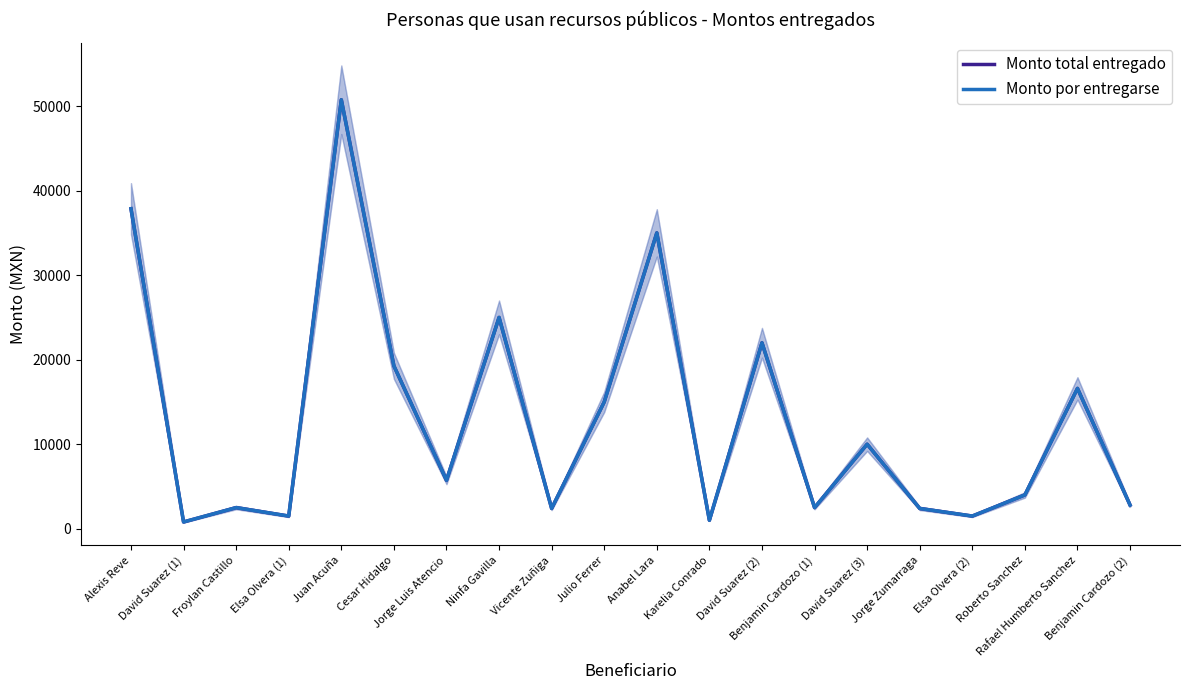

What is the lowest value of the Monto por entregarse series?

800